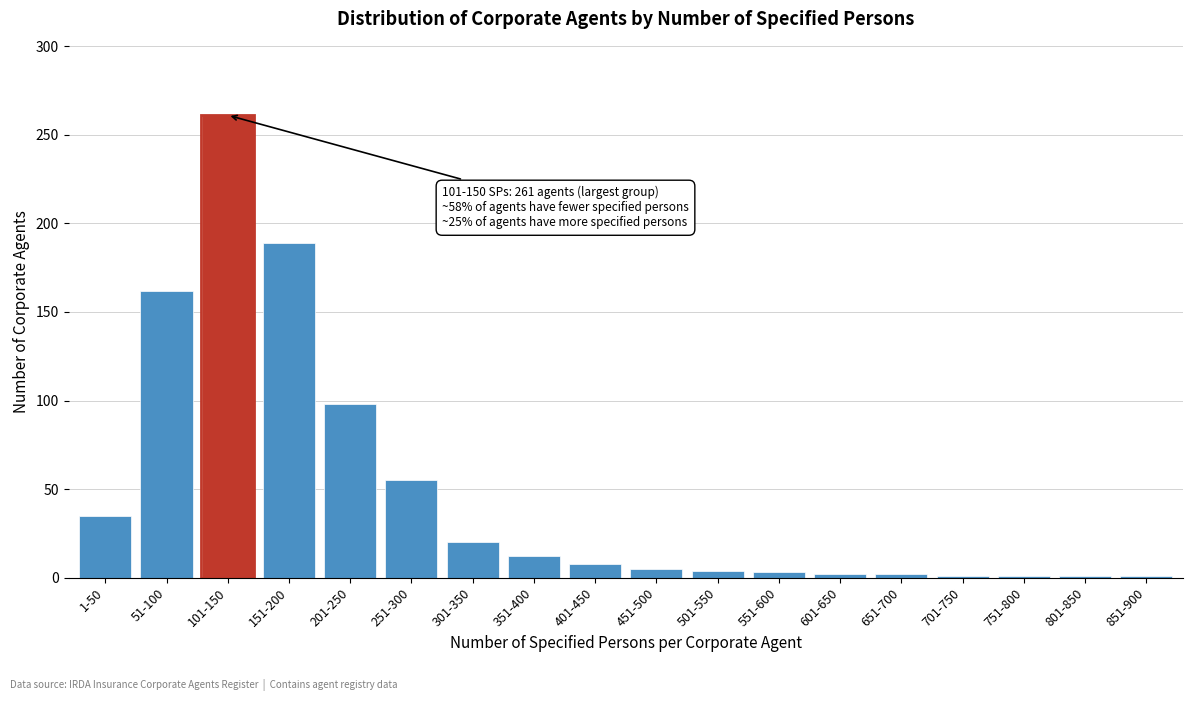

The chart shows a value of 75 at 251-300. True or false?

False